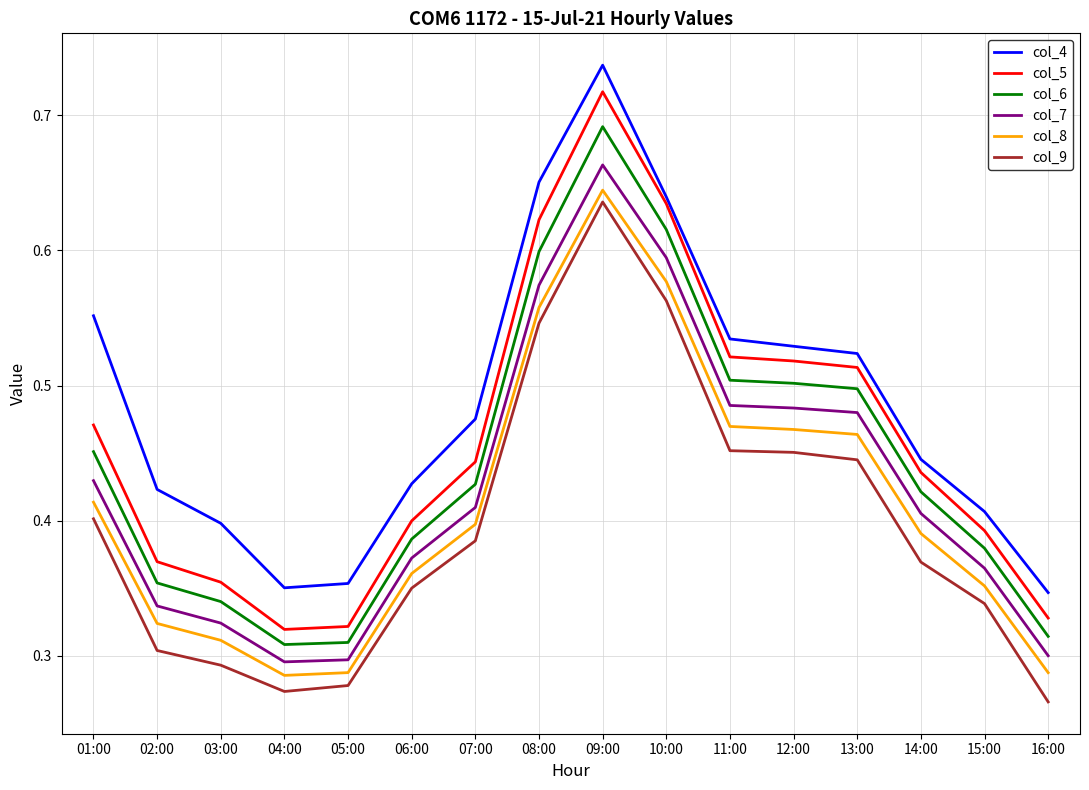

List the series in order of their overall mean, highest first.

col_4, col_5, col_6, col_7, col_8, col_9